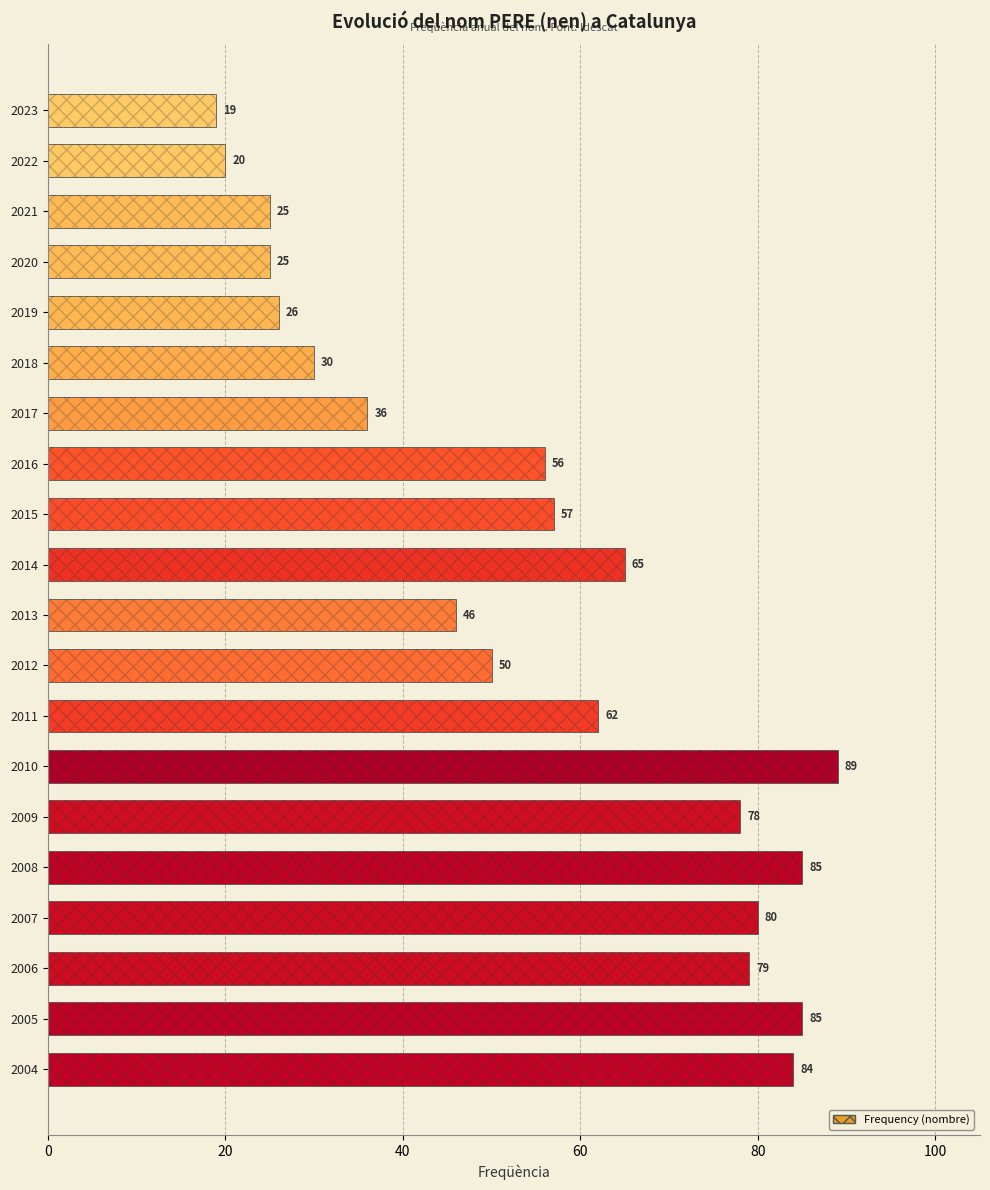

How many categories are shown in the chart?

20